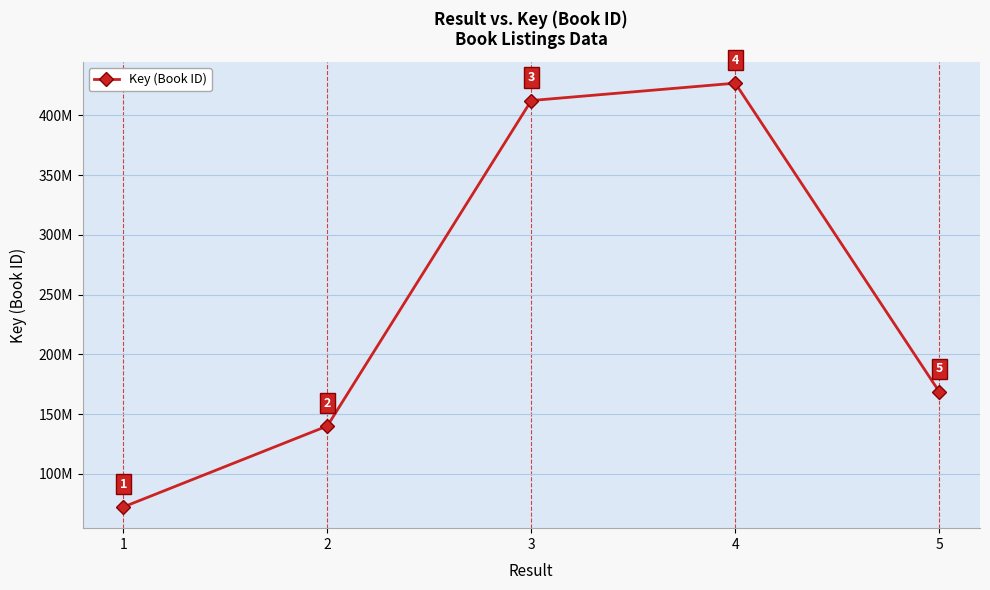

Reading left to right, what are all the values shown in this chart?

1=72414068	2=140127879	3=412274157	4=426788041	5=168800702